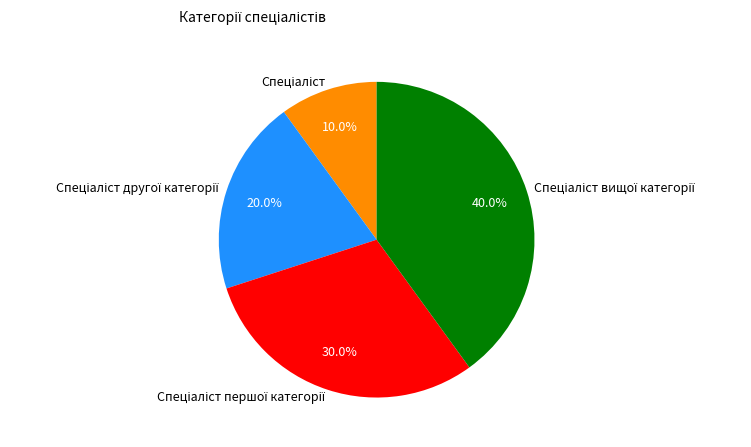

Is there a majority slice in this chart?

No